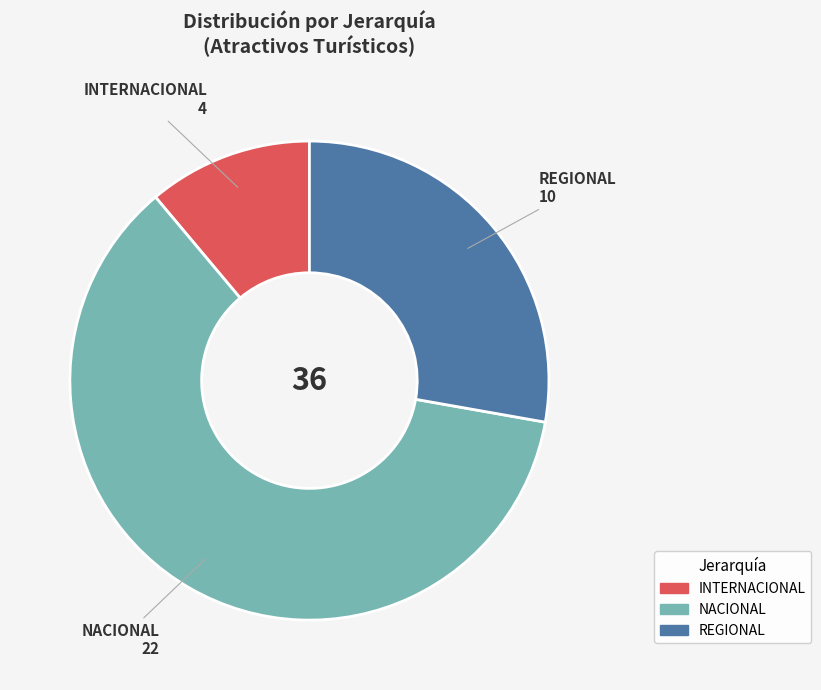

Does any single category account for the majority?

Yes